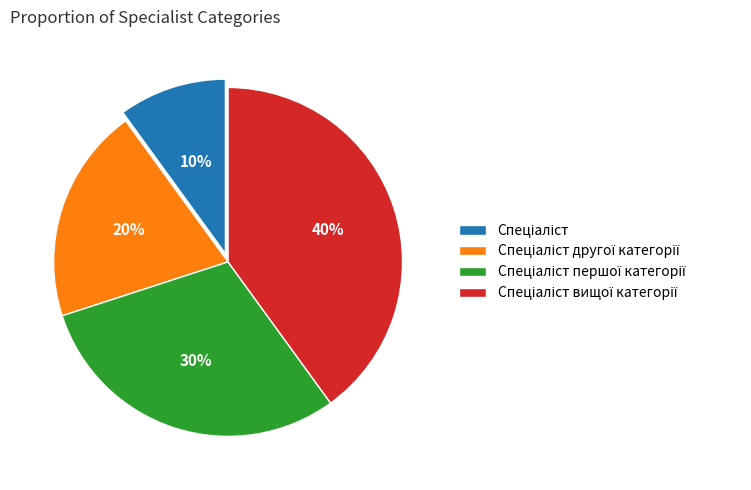

Is there any slice that represents more than half of the pie?

No